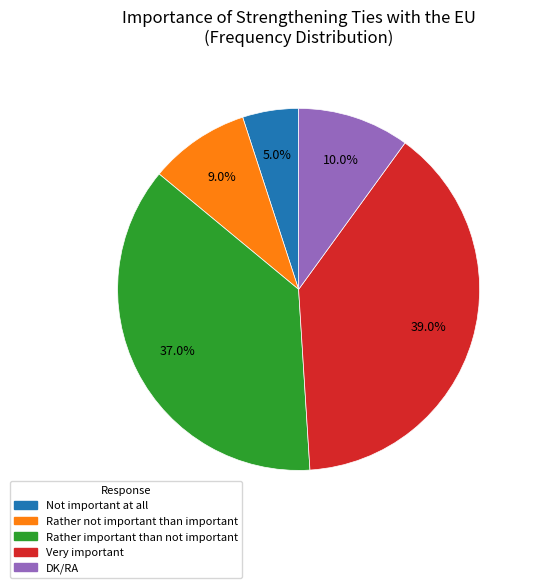

Count the number of slices in the pie.

5